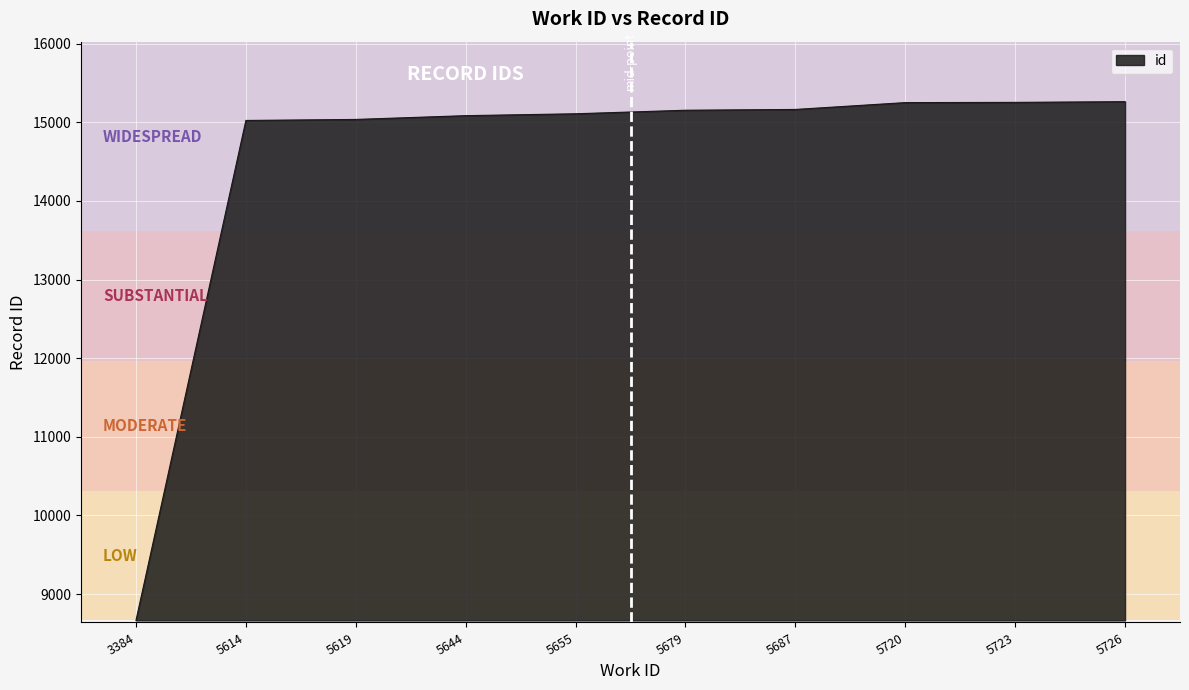

Approximately how many times larger is the value at 5720 compared to 5644?

1.0